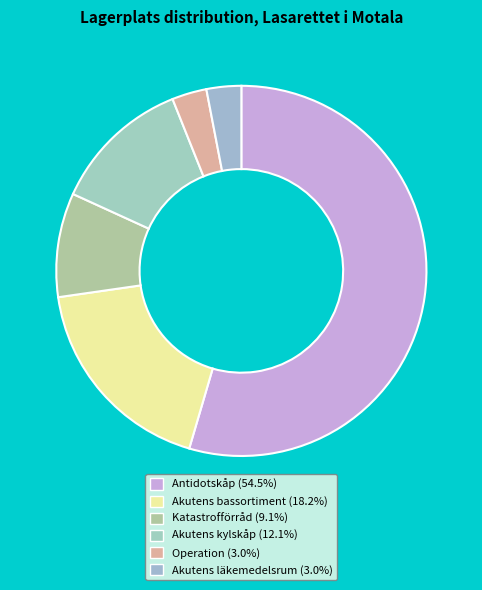

To the nearest percent, what percentage of the pie is Akutens bassortiment?

18%